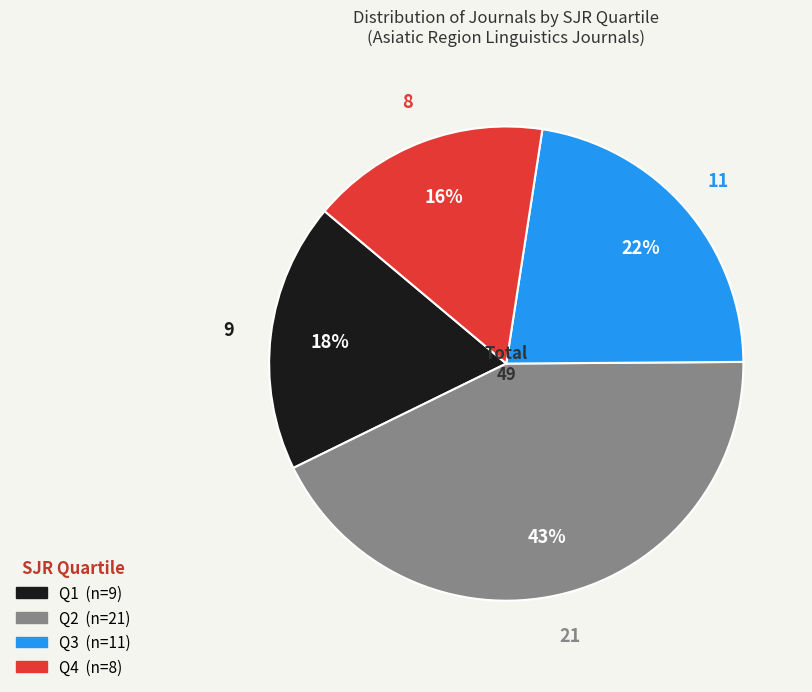

Combined, do Q2 and Q1 account for over 50%?

Yes